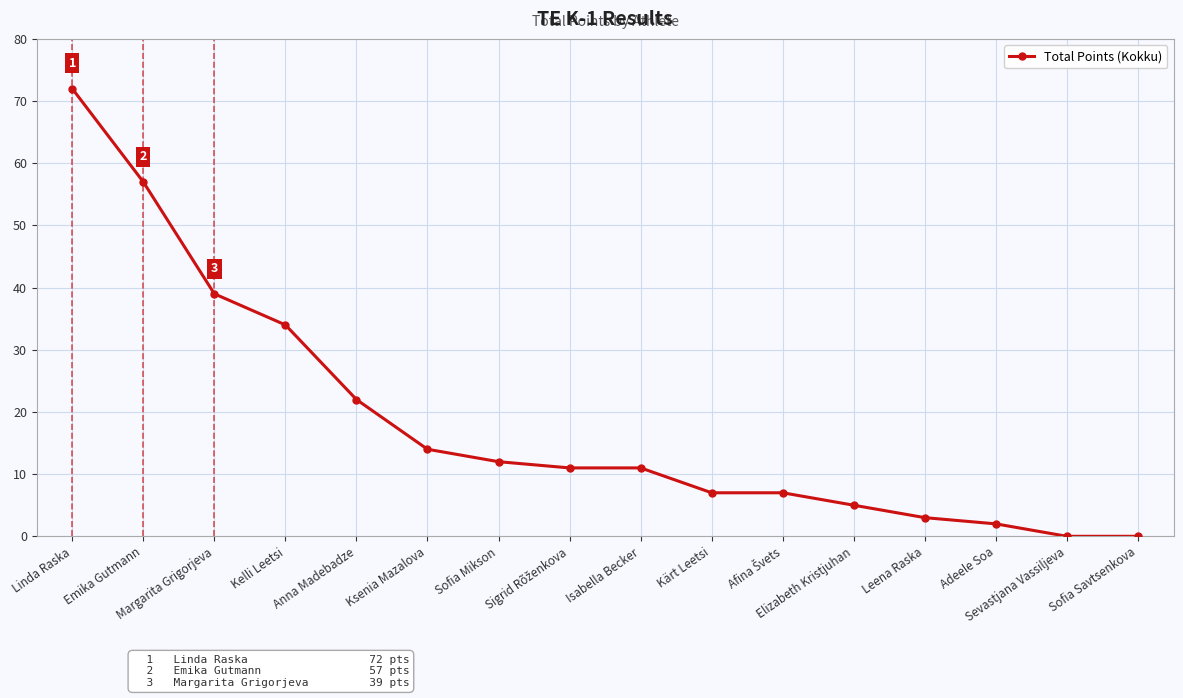

What is the sum of all values?

296